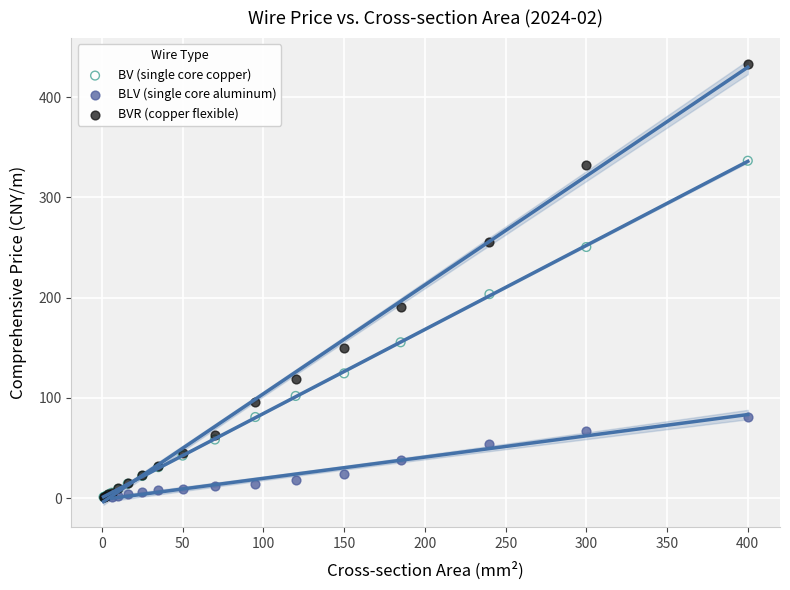

Which series has the largest Y range (max minus min)?

BVR (copper flexible)